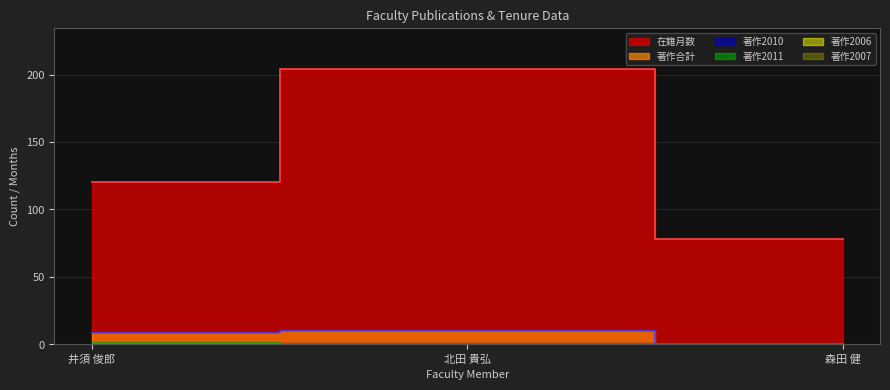

What is the sum of all 在籍月数 values?

402